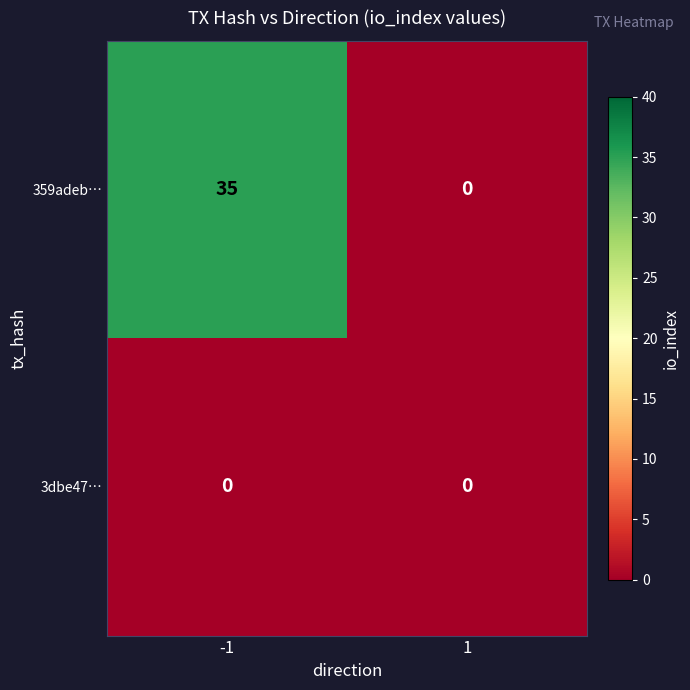

Reading right to left, what are all the values shown in this chart?

359adeb…: 0	35
3dbe47…: 0	0